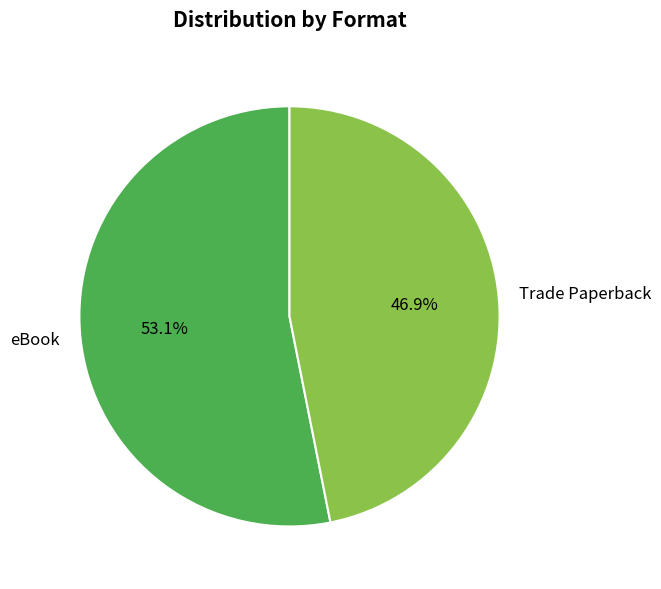

Rank the categories by value from lowest to highest.

Trade Paperback, eBook